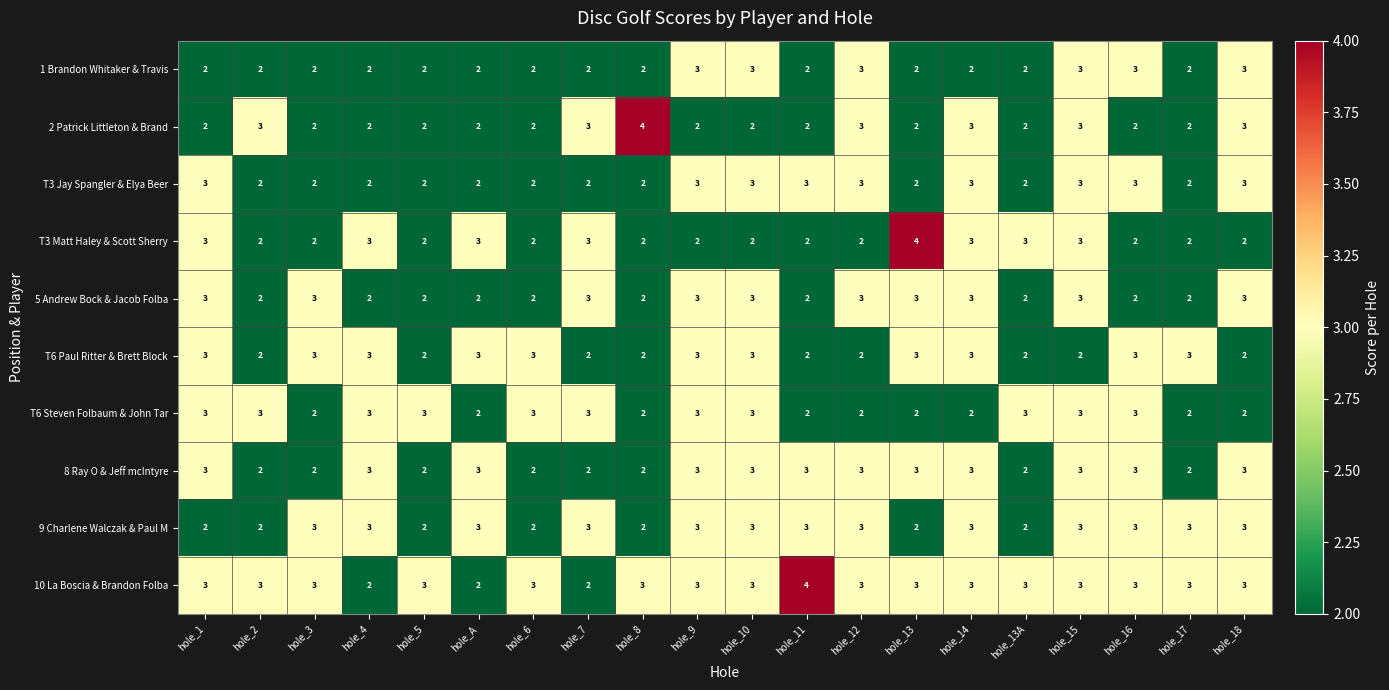

The 10 La Boscia & Brandon Folba series shows 1 at hole_A. True or false?

False